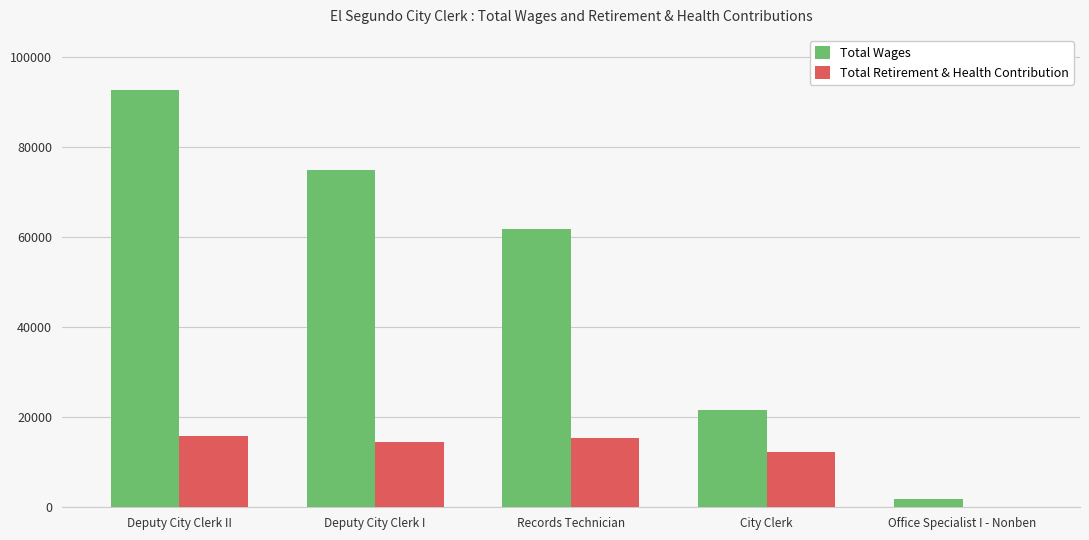

True or false: Total Wages has a value of 6636 at City Clerk.

False